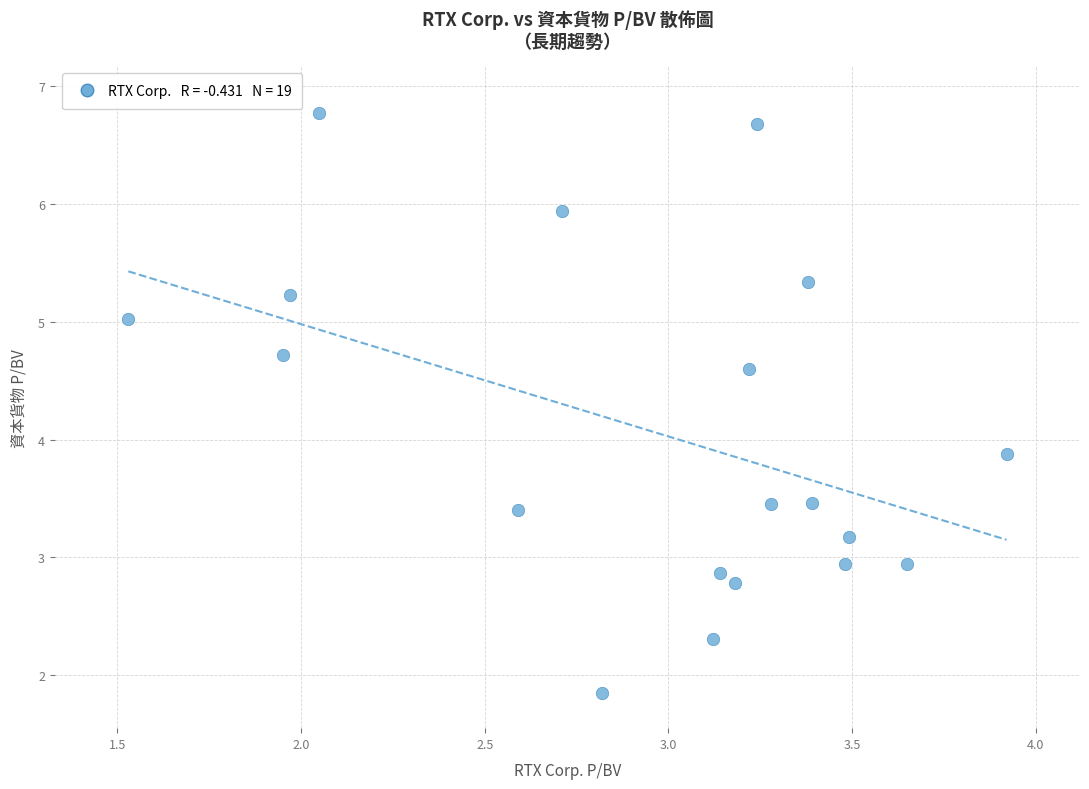

What Y value in the scatter plot is closest to 4?

3.9